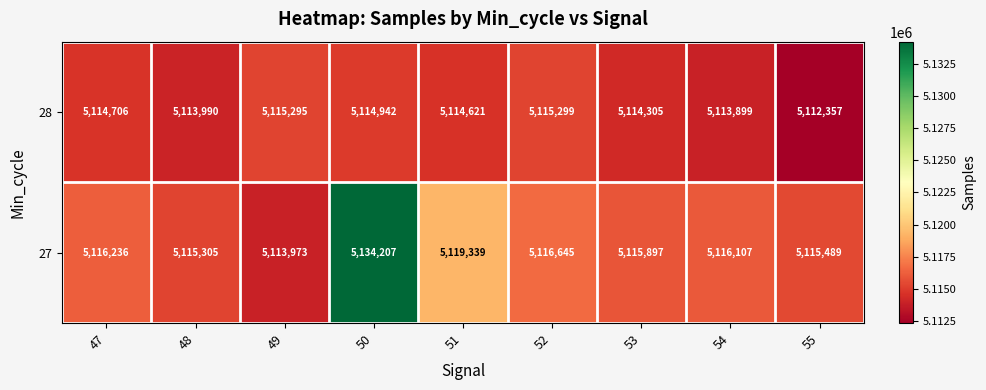

At how many categories does at least one series exceed 5126506?

1